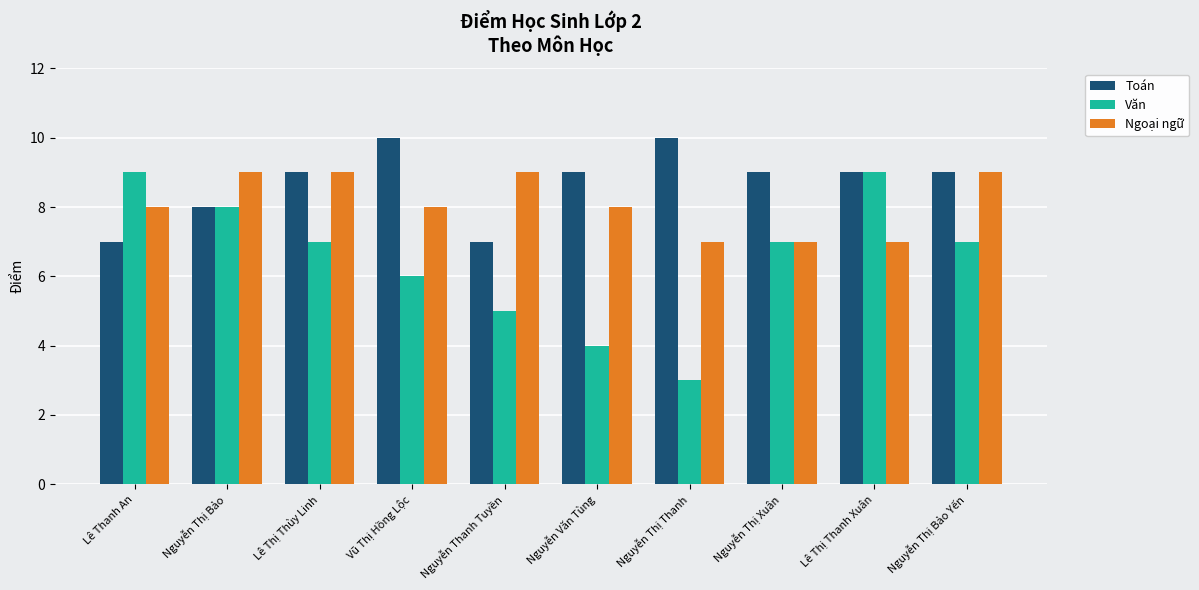

True or false: Toán has a value of 5 at Lê Thanh An.

False